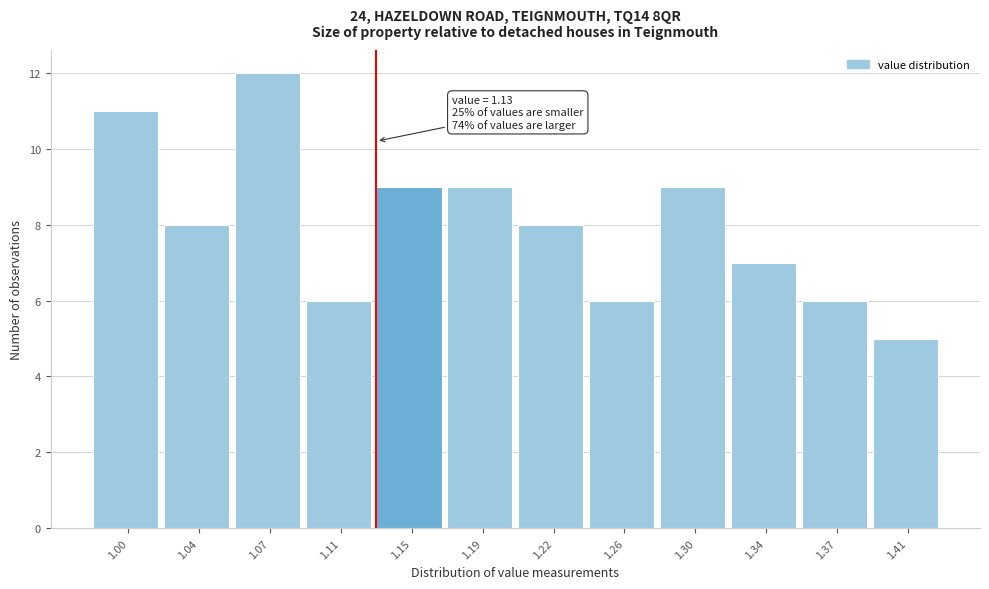

Which range on the x-axis has the tallest bar?

1.055 to 1.095